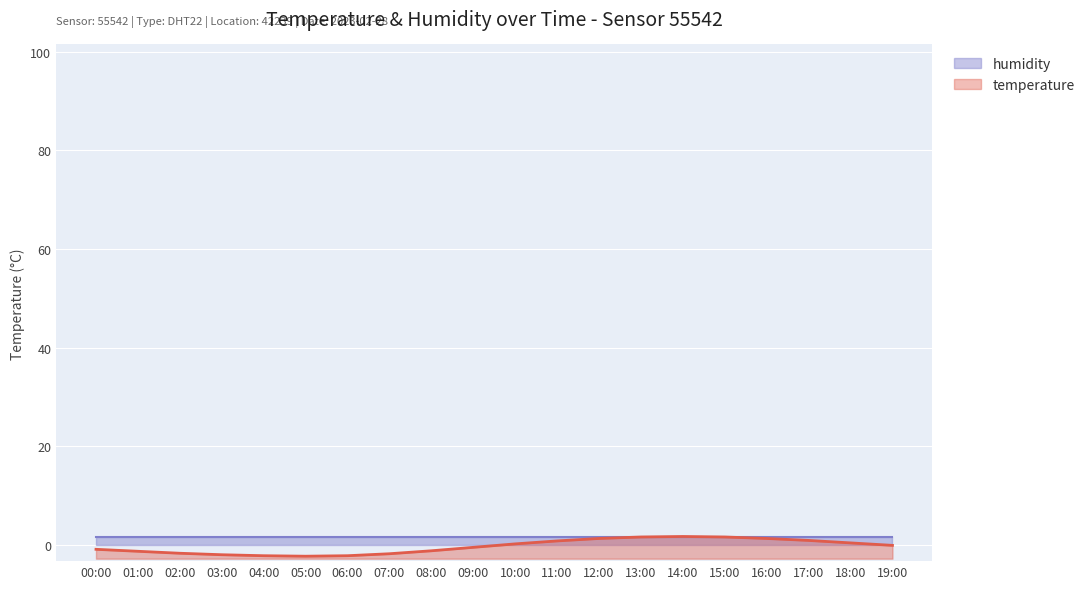

What is the label of the 15th point from the right?

05:00